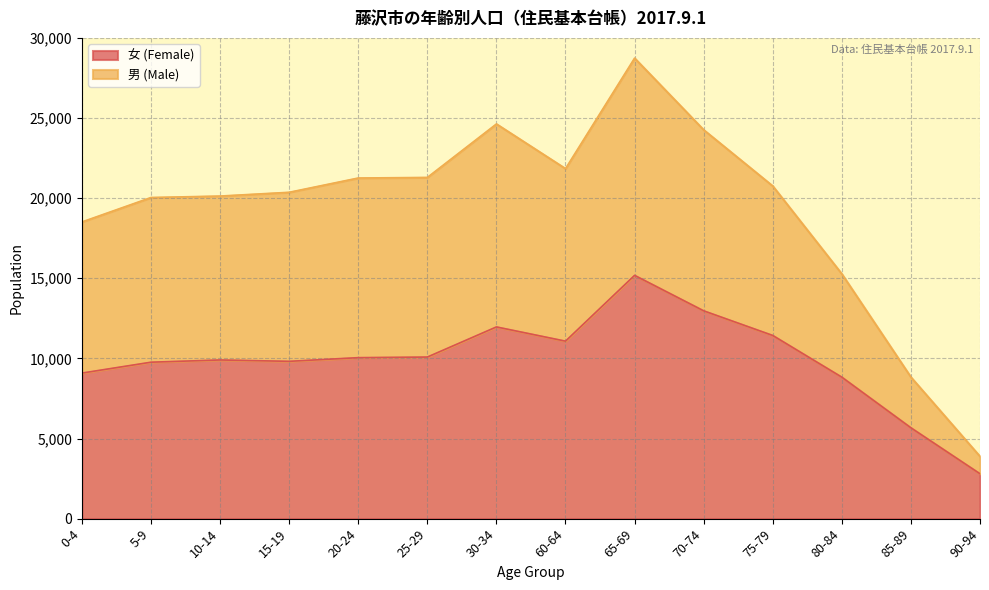

True or false: 女 (Female) has a value of 14362 at 15-19.

False